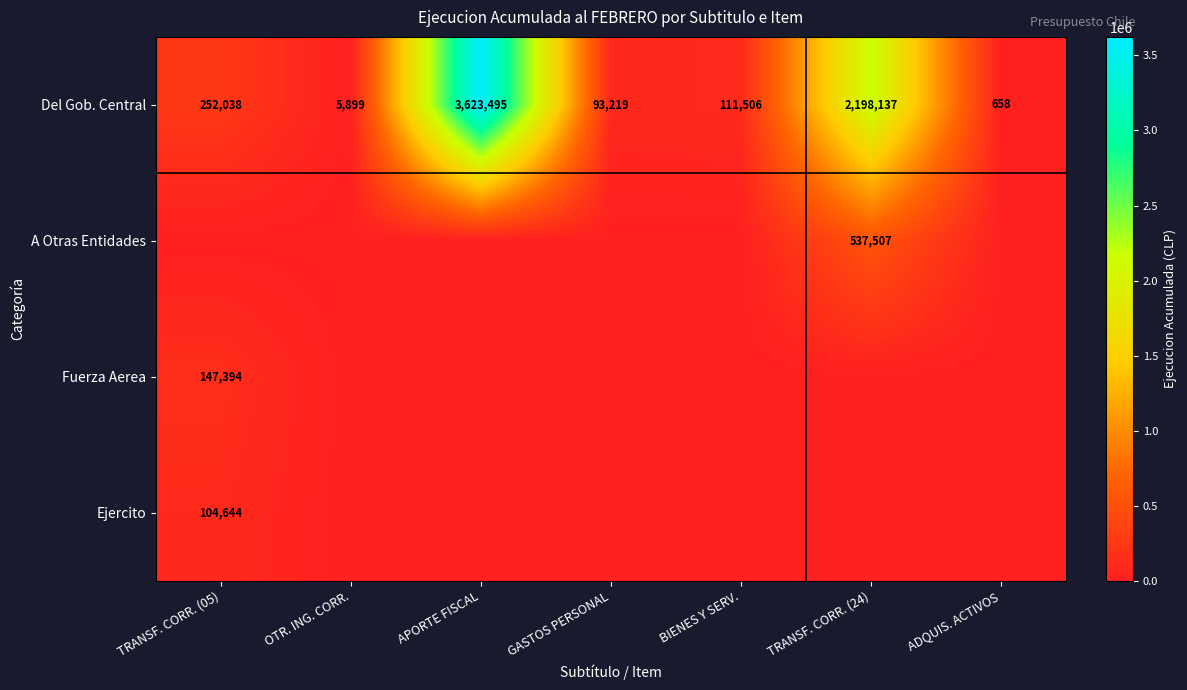

Is it true that A Otras Entidades equals 874788 at TRANSF. CORR. (24)?

False